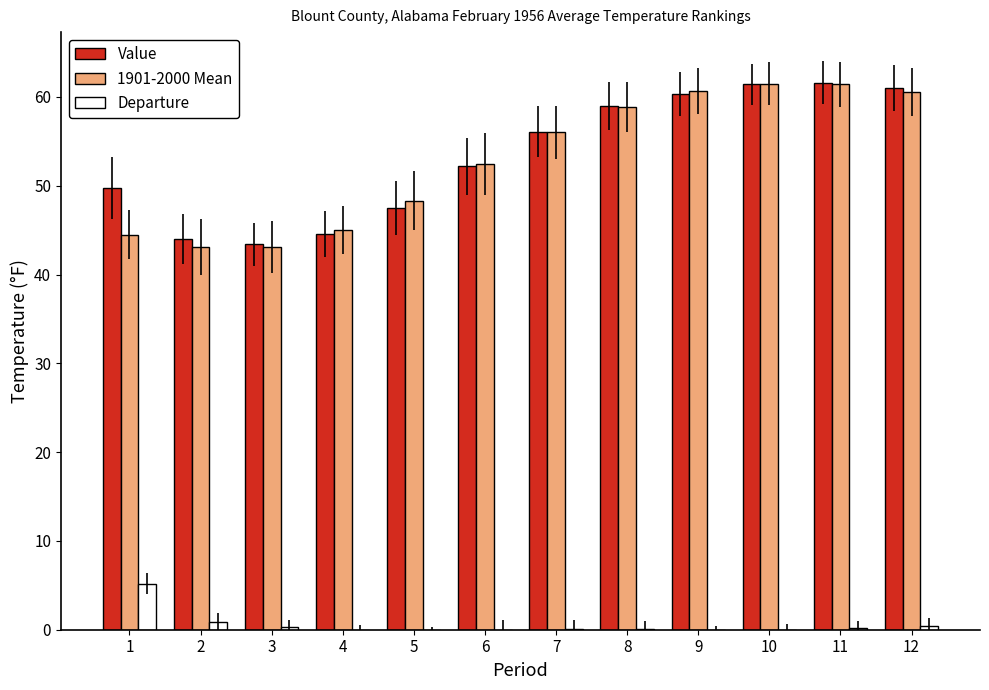

What is the sum of the 1901-2000 Mean values at 10 and 1?

106.0